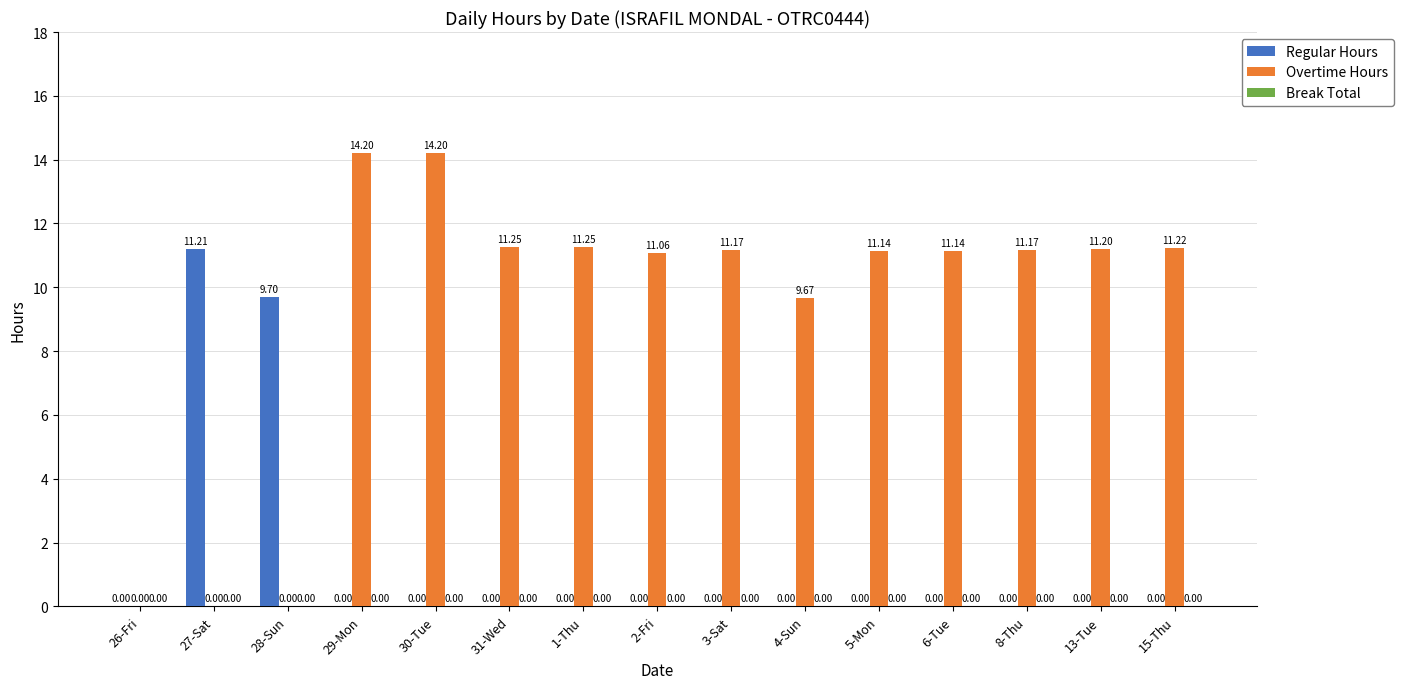

What is the sum of all Regular Hours values?

20.9